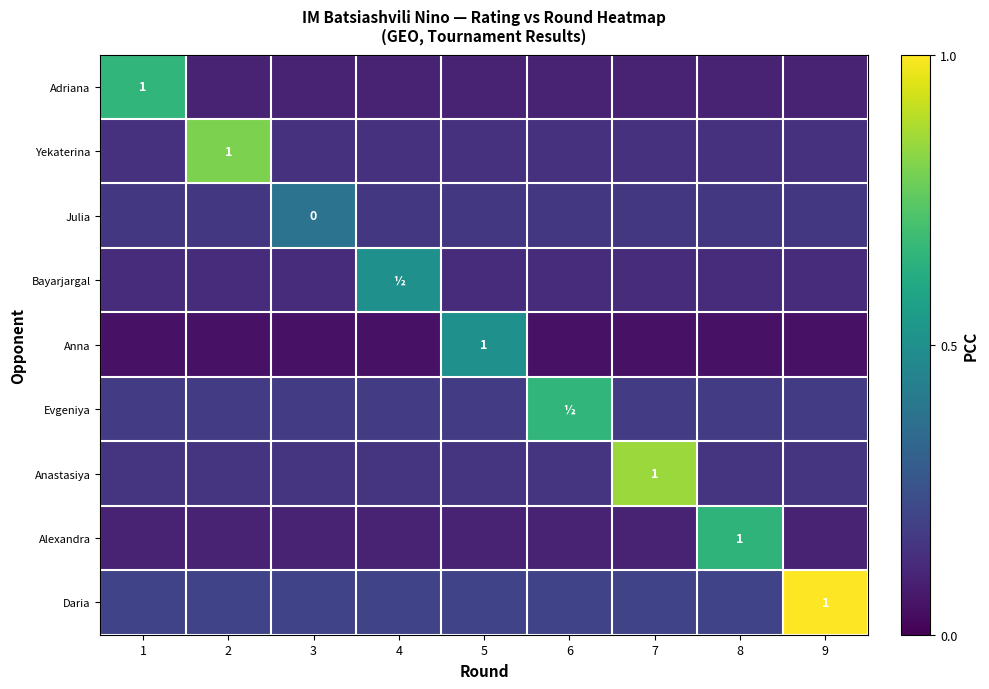

Is the value of Daria at 8 greater than the value of Julia at 1?

Yes